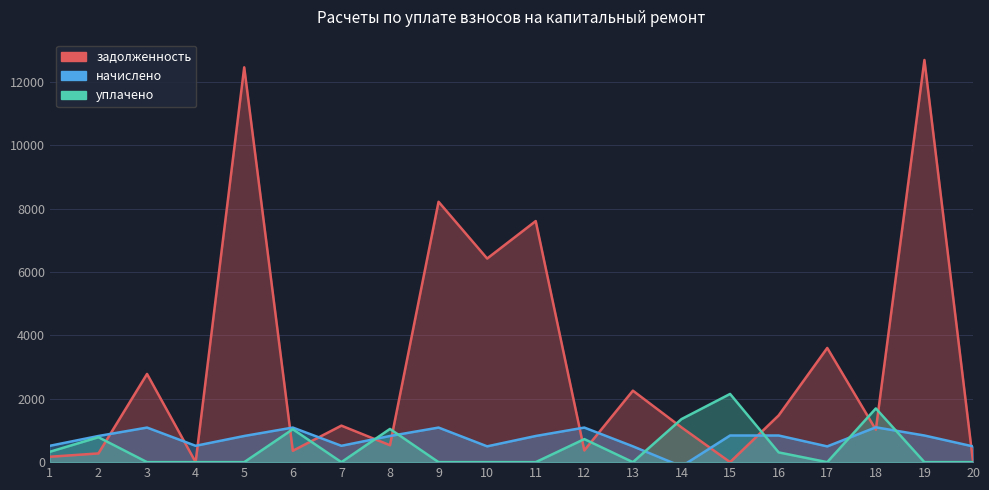

Which series has the largest total across all categories?

задолженность